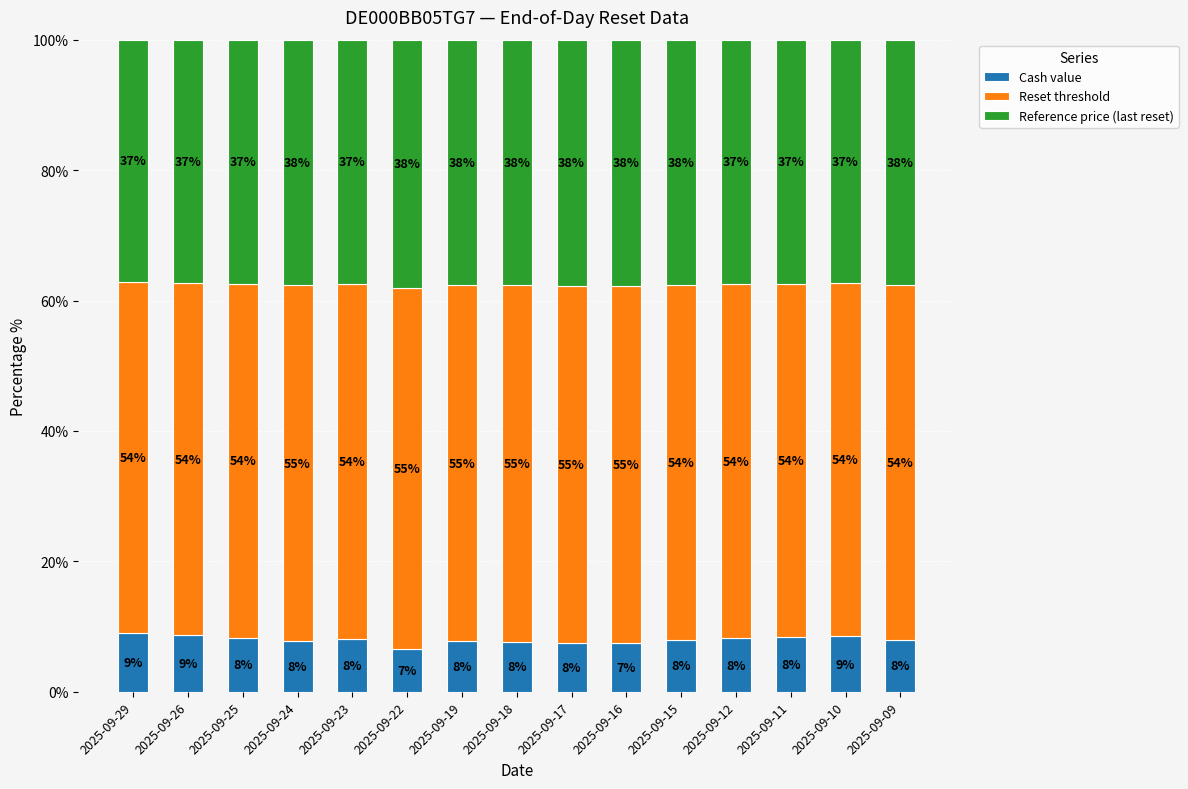

What is the sum of all Cash value values?

1.2